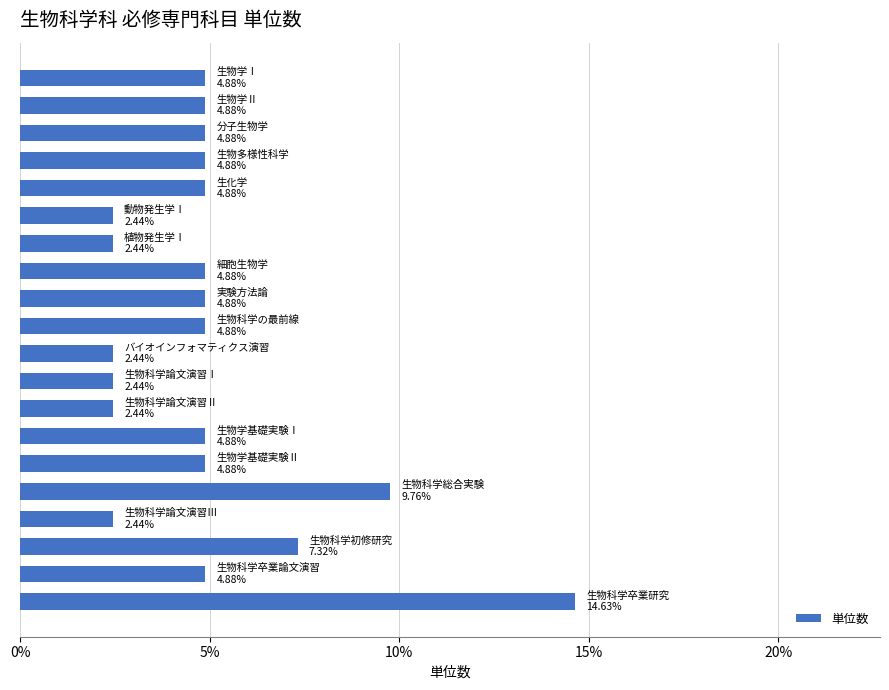

What is the minimum value shown in the chart?

2.4